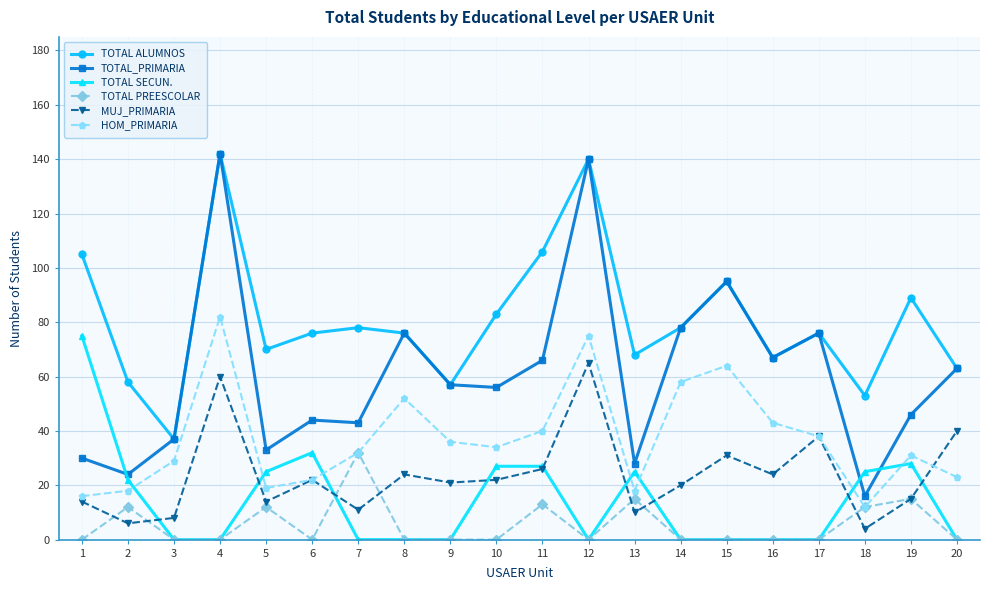

What is the maximum value shown in the chart?

142